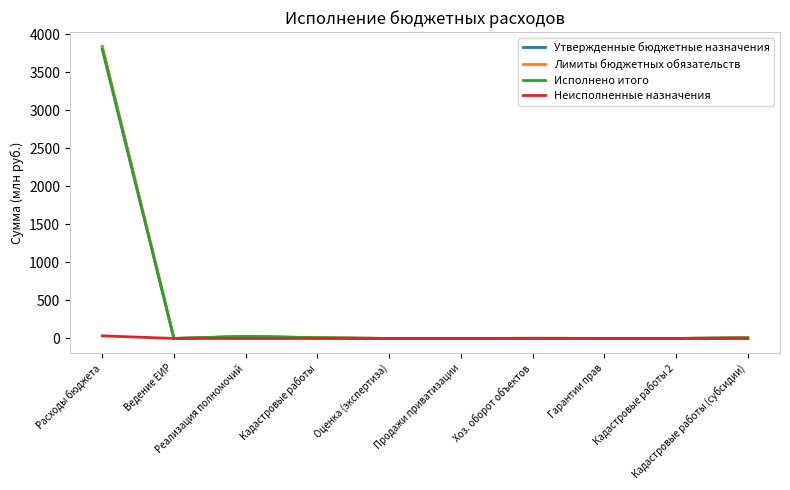

What is the greatest value displayed?

3835.9